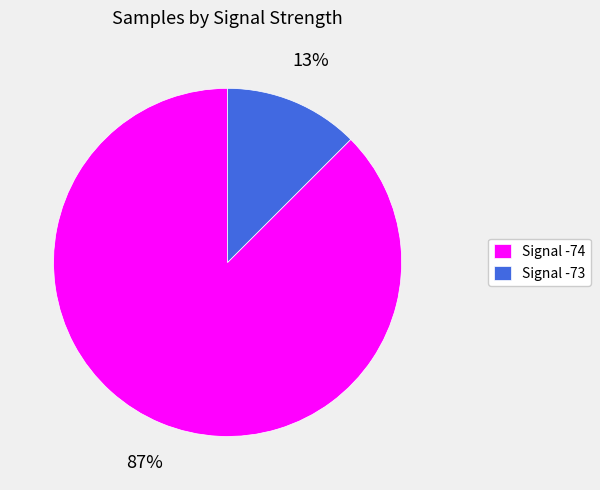

Rank the categories by value from lowest to highest.

Signal -73, Signal -74